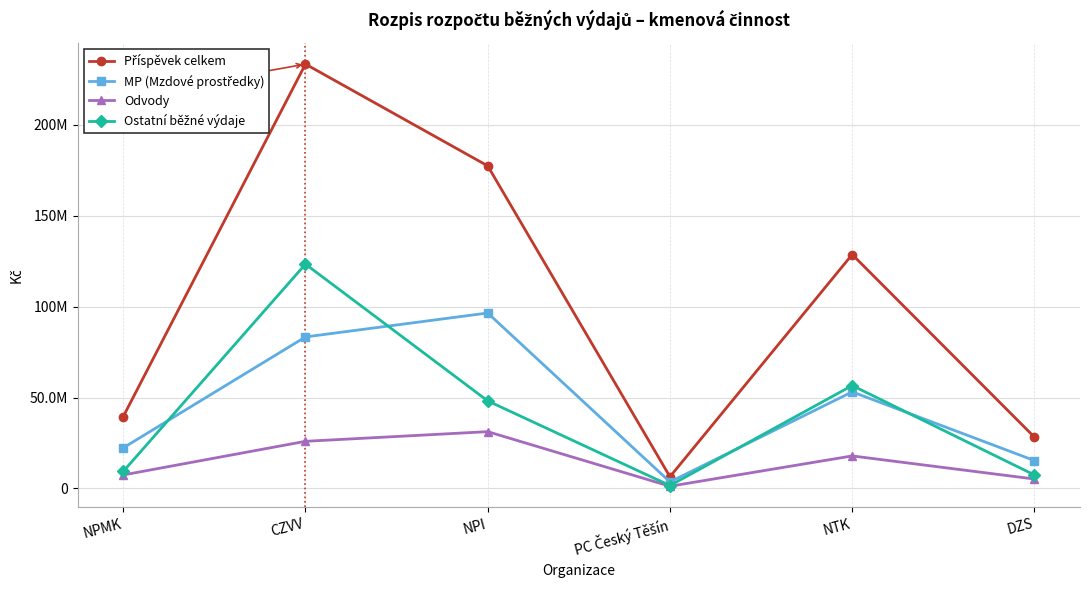

Is this an area chart (filled region under the line)?

No